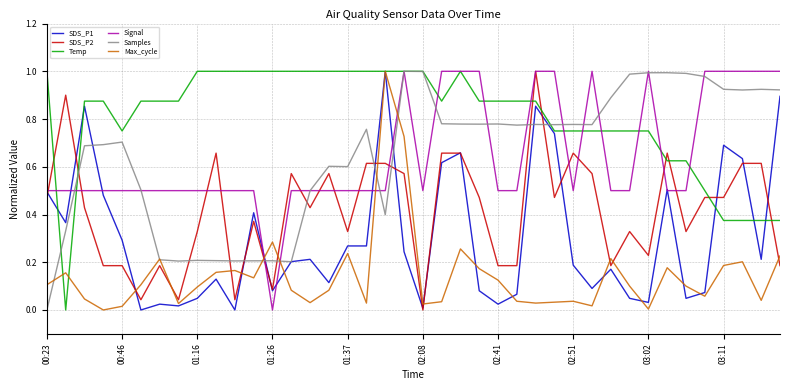

How many times do Max_cycle and SDS_P2 cross each other?

11